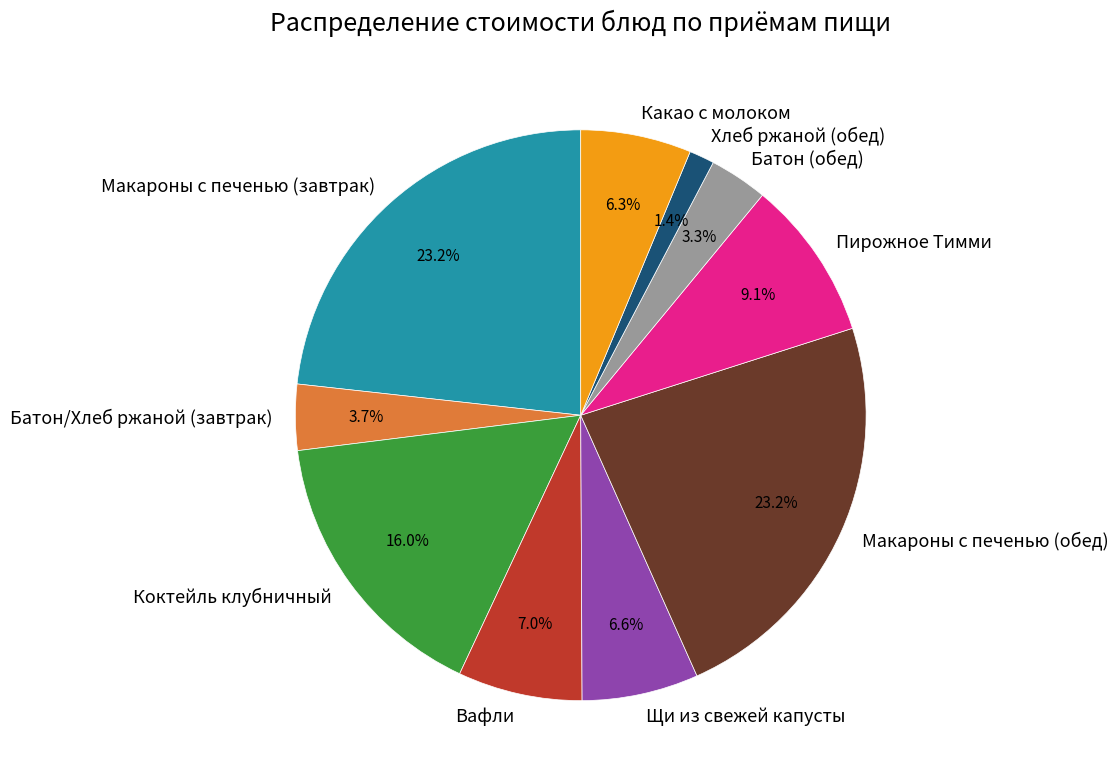

Does Пирожное Тимми represent more than half of the total?

No